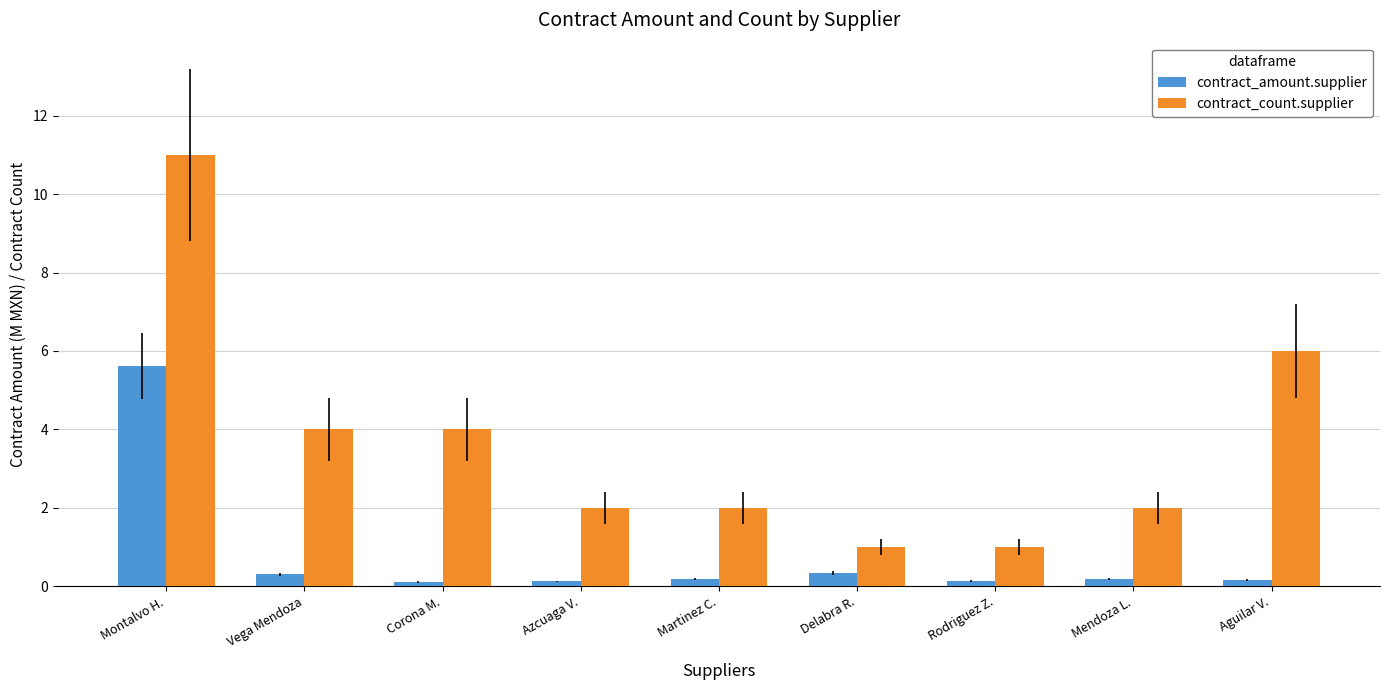

Is the value of contract_amount.supplier at Rodriguez Z. greater than the value of contract_count.supplier at Martinez C.?

No